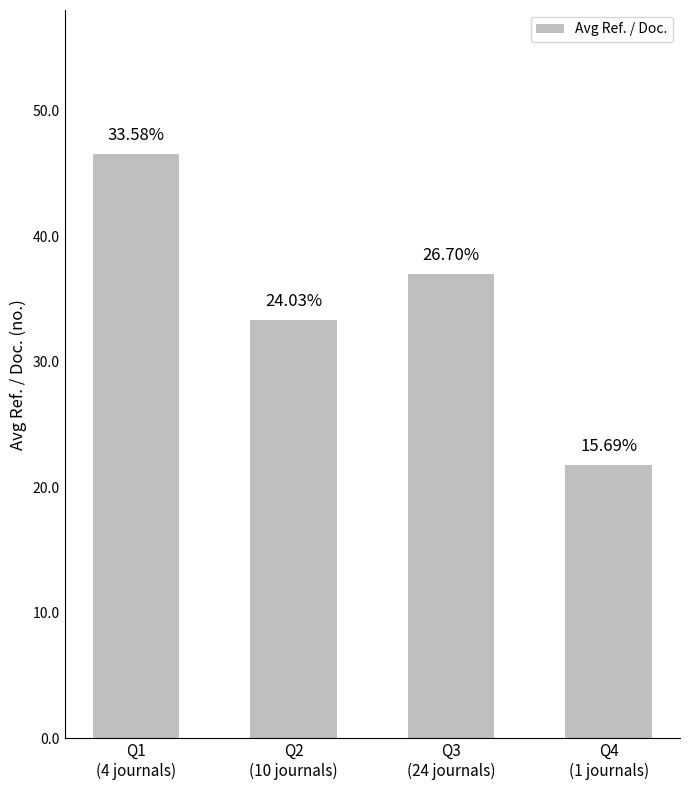

Where is the data nearest to the value 34?

Q2
(10 journals)